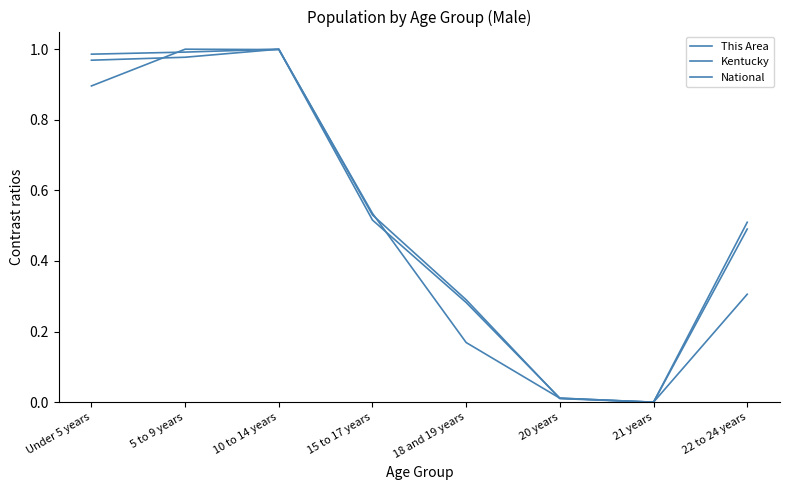

How many intersections are there between Kentucky and This Area?

4